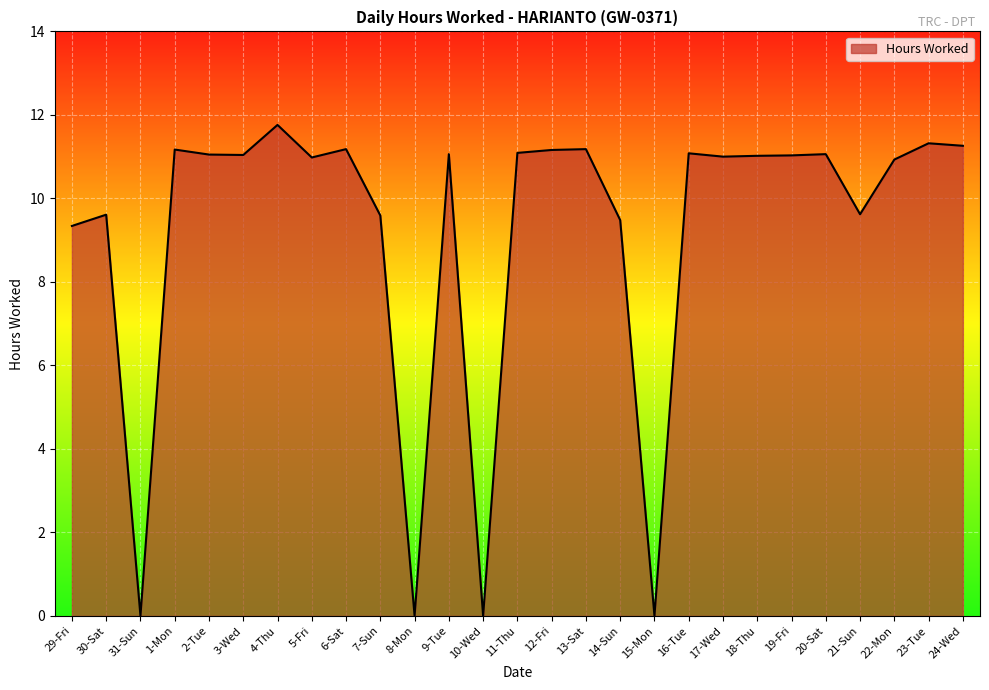

What is the sum of all values?

248.0